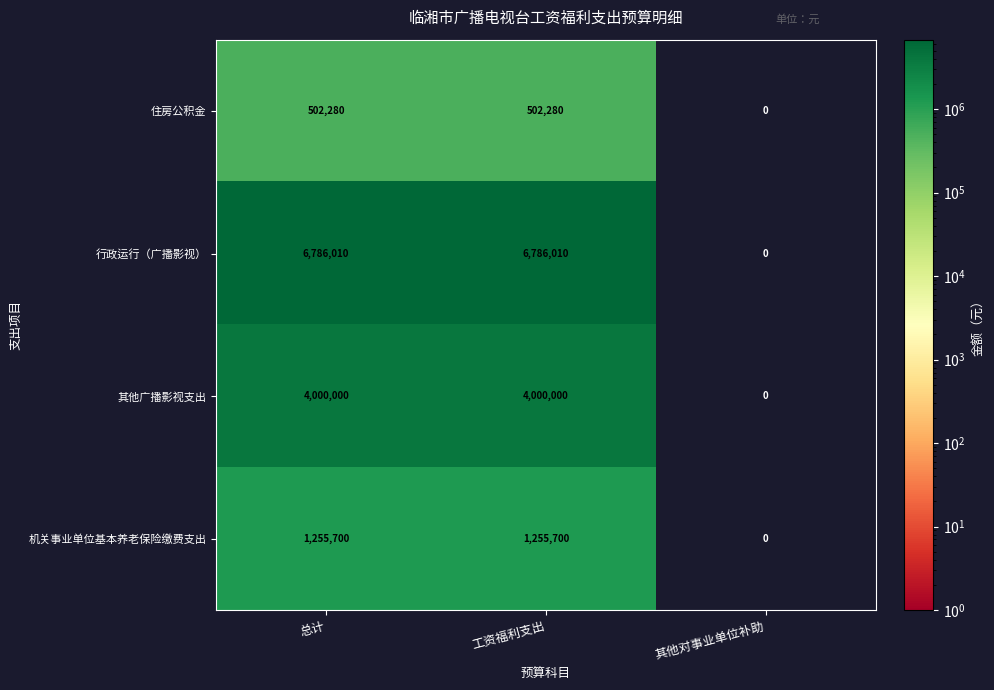

Rank the series by their maximum value, from lowest to highest.

住房公积金, 机关事业单位基本养老保险缴费支出, 其他广播影视支出, 行政运行（广播影视）